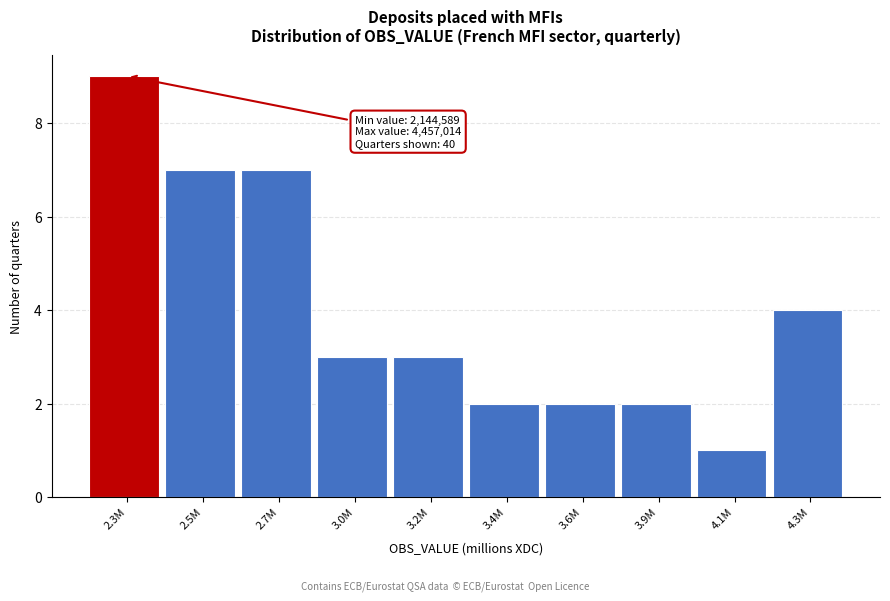

Reading left to right, what are all the values shown in this chart?

2.3M=9	2.5M=7	2.7M=7	3.0M=3	3.2M=3	3.4M=2	3.6M=2	3.9M=2	4.1M=1	4.3M=4